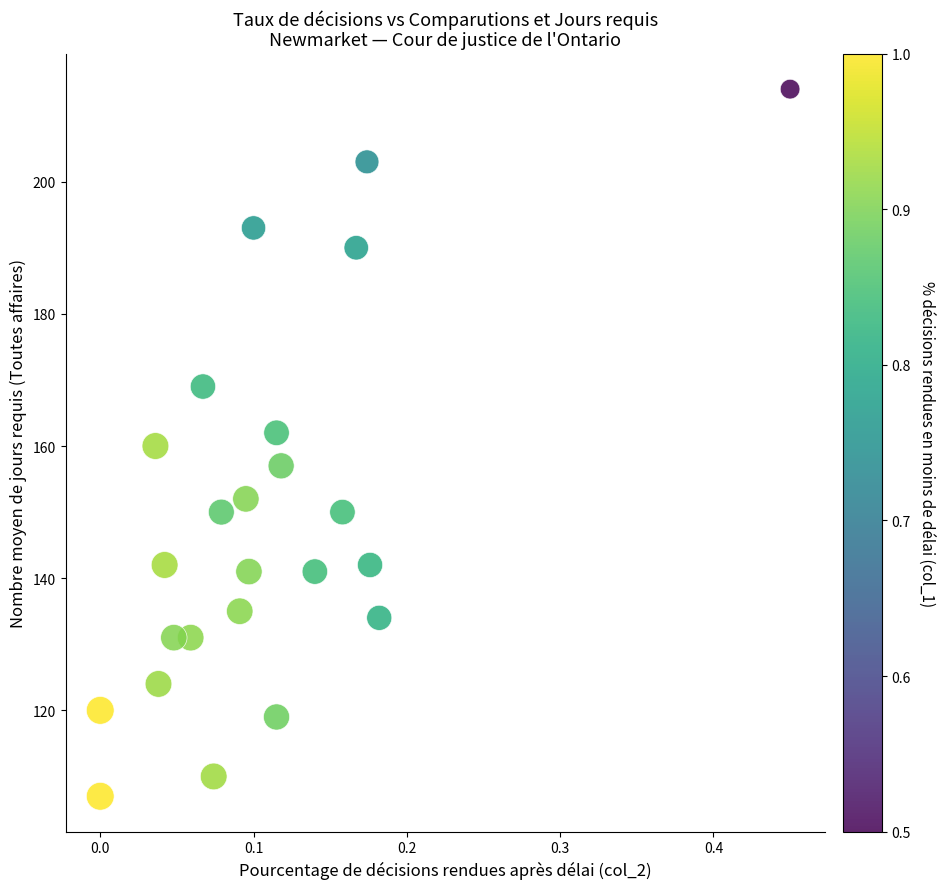

What is the range of Y values (max minus min)?

107